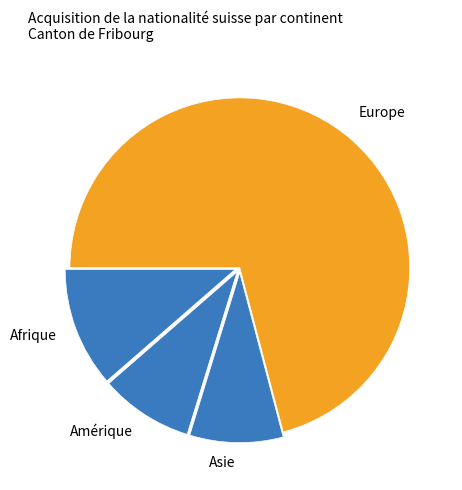

Is it true that Amérique is 9% of the pie?

True